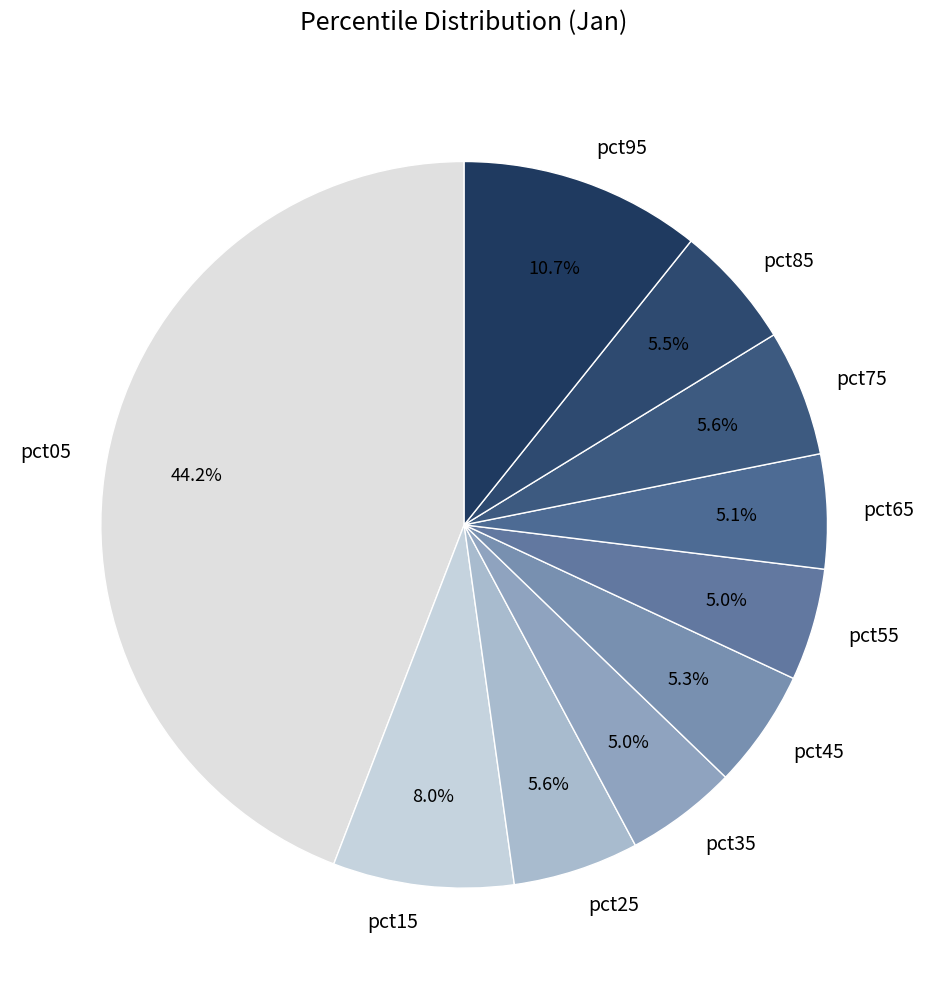

To the nearest percent, what is the average slice percentage?

10%